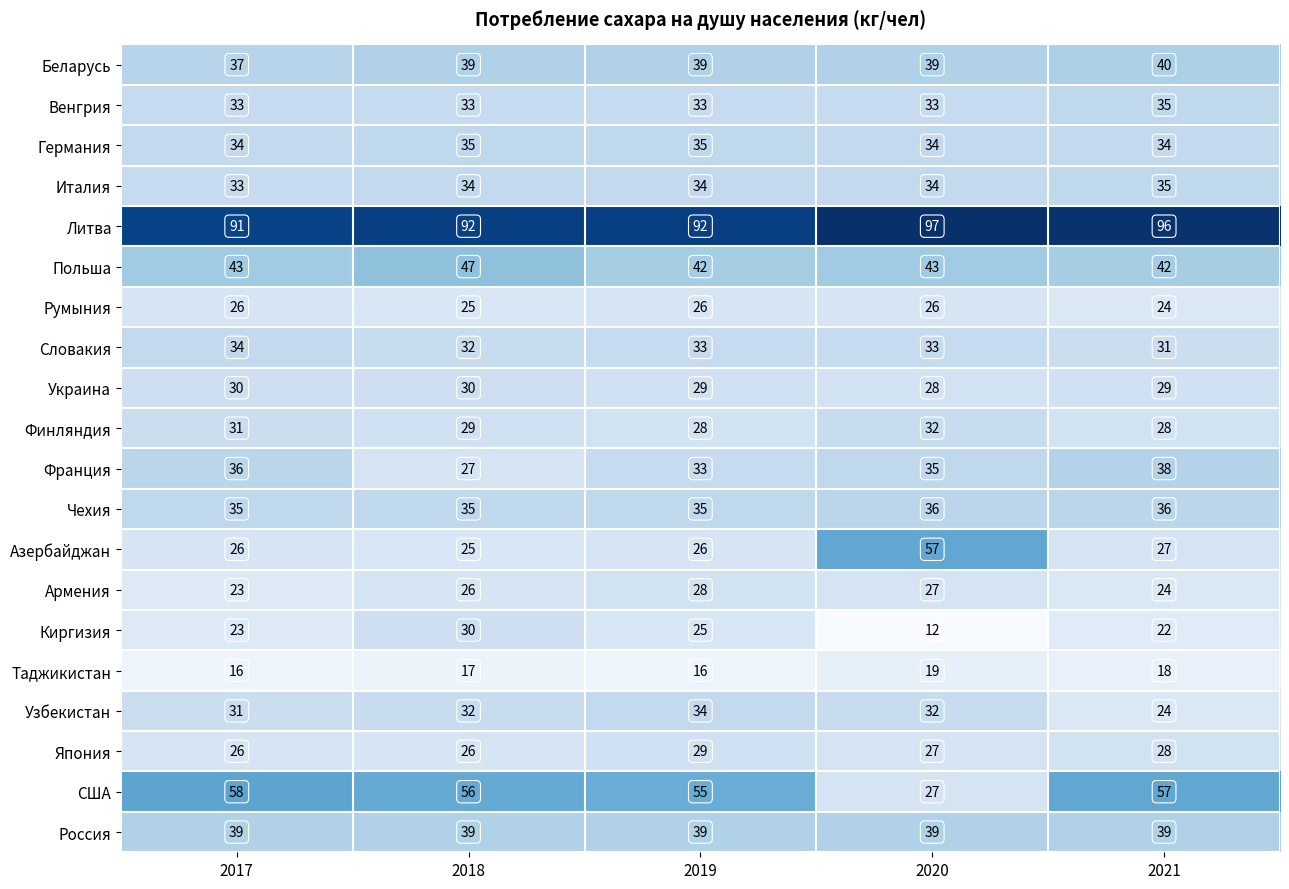

What is the sum of the Венгрия values at 2019 and 2018?

66